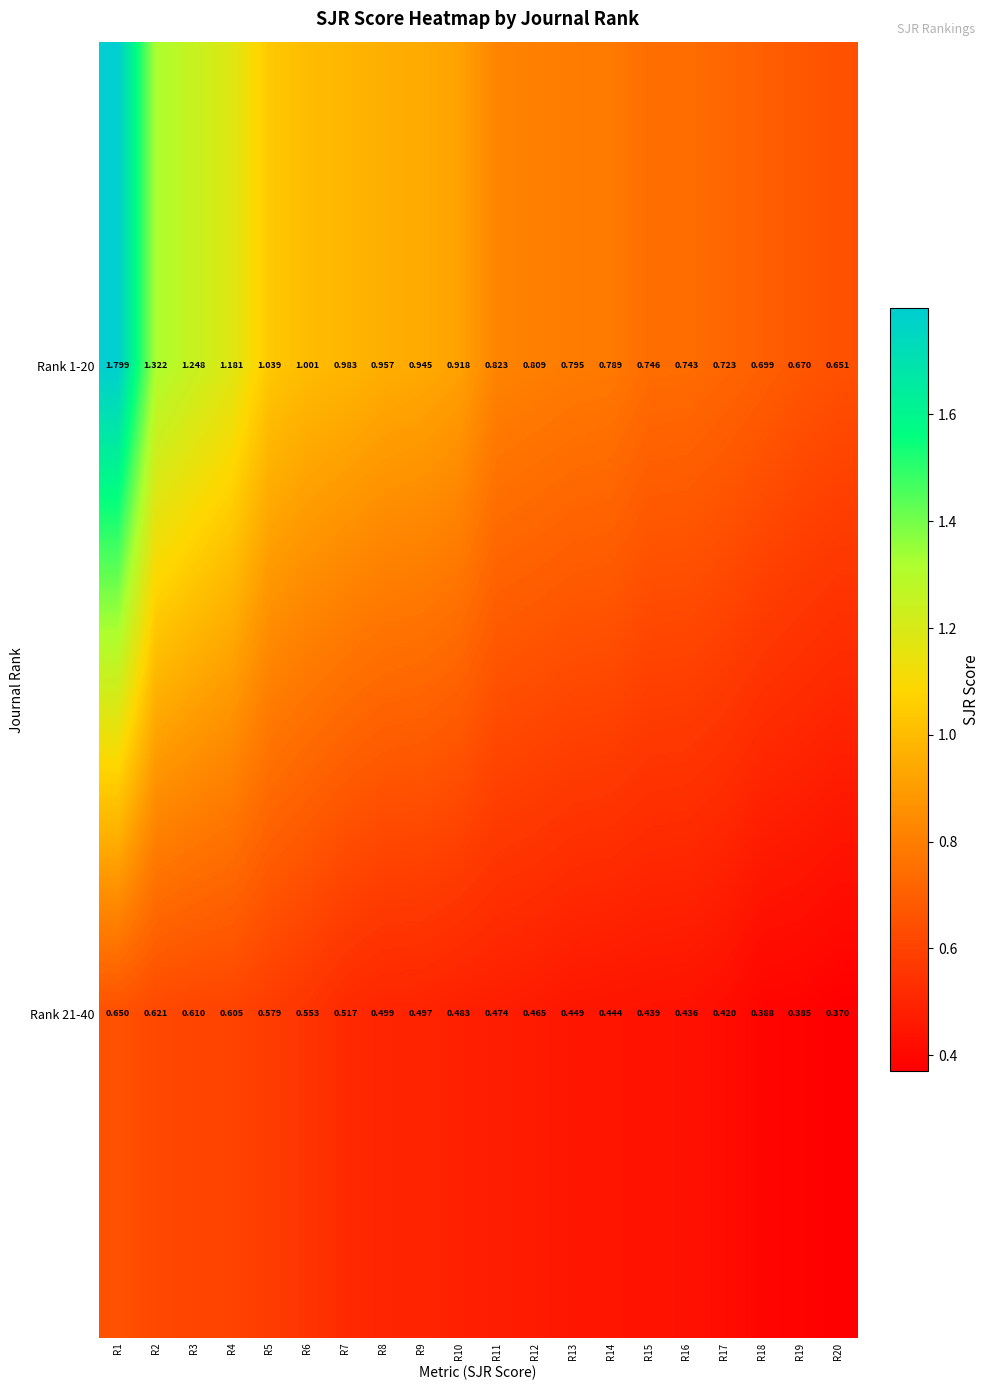

Which category has the highest value across all series?

R1